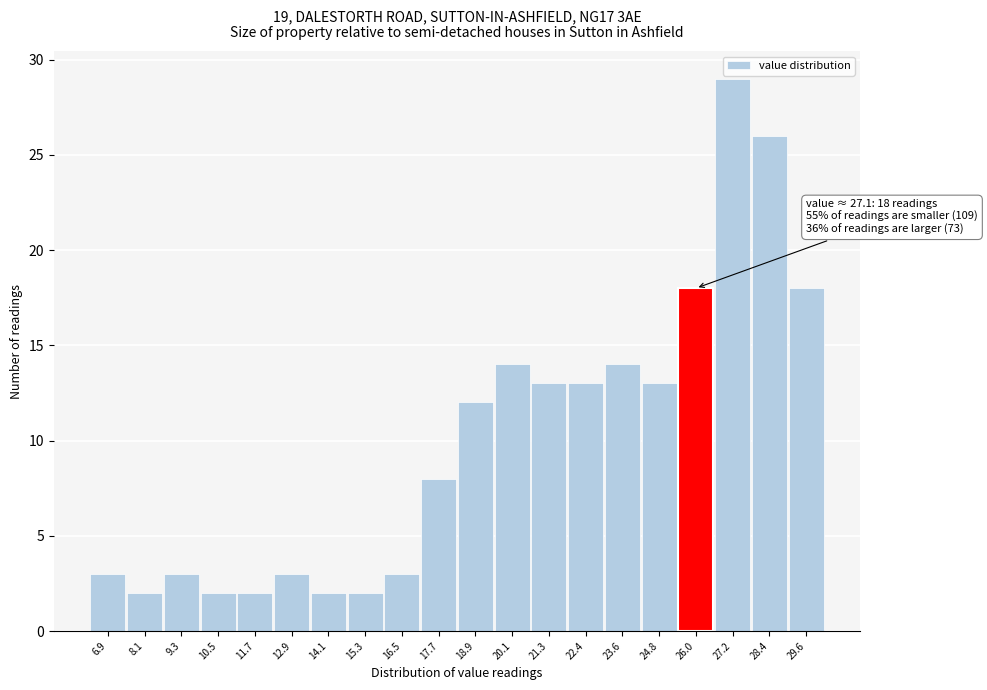

Reading left to right, list all the values displayed in this chart.

6.9=3	8.1=2	9.3=3	10.5=2	11.7=2	12.9=3	14.1=2	15.3=2	16.5=3	17.7=8	18.9=12	20.1=14	21.3=13	22.4=13	23.6=14	24.8=13	26.0=18	27.2=29	28.4=26	29.6=18